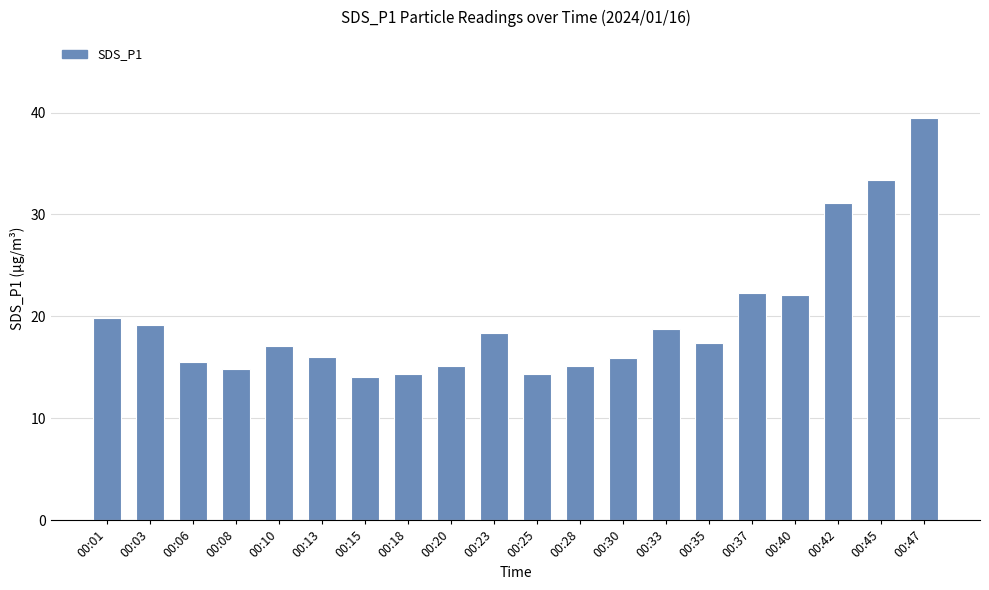

Where does the data first go above 17?

00:01